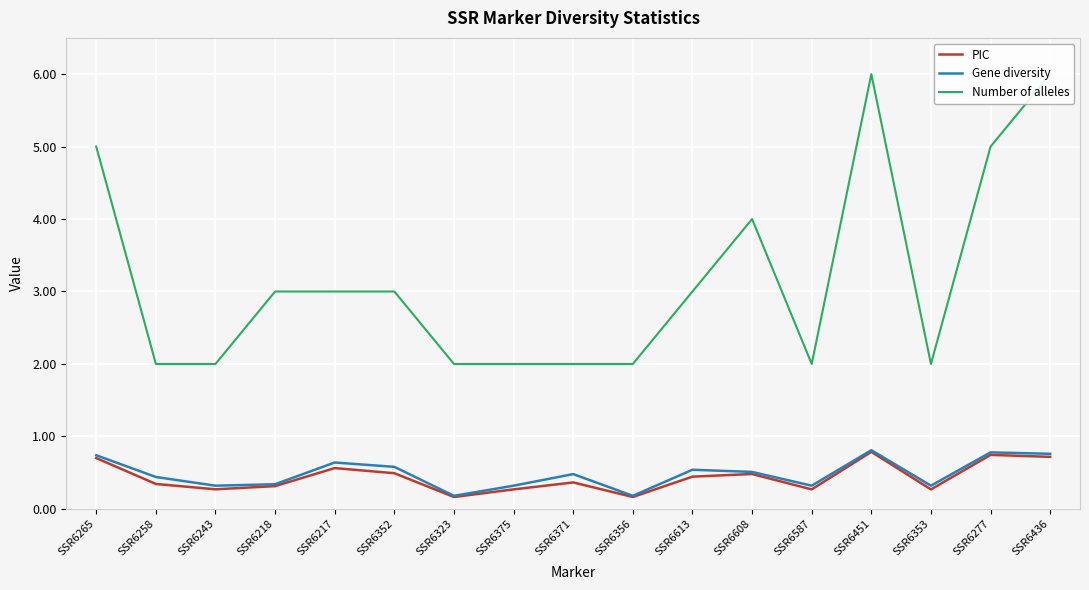

Where does the Number of alleles series first go above 3?

SSR6265